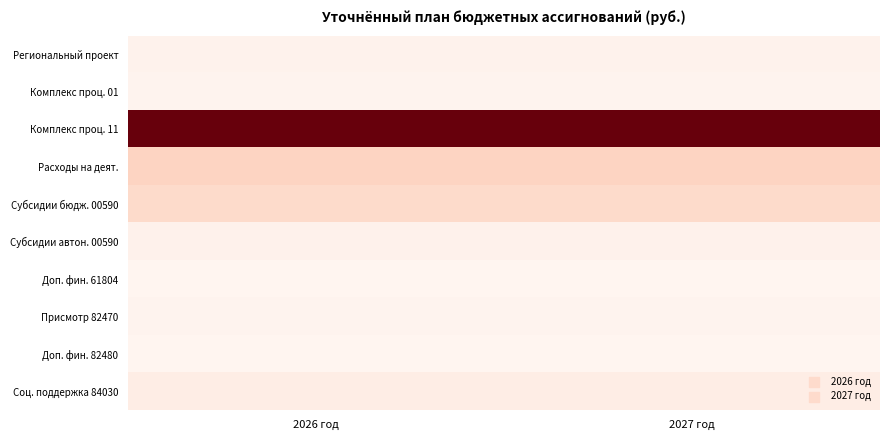

At 2027 год, list the series in order from largest to smallest.

Комплекс проц. 11, Расходы на деят., Субсидии бюдж. 00590, Соц. поддержка 84030, Субсидии автон. 00590, Региональный проект, Комплекс проц. 01, Присмотр 82470, Доп. фин. 61804, Доп. фин. 82480